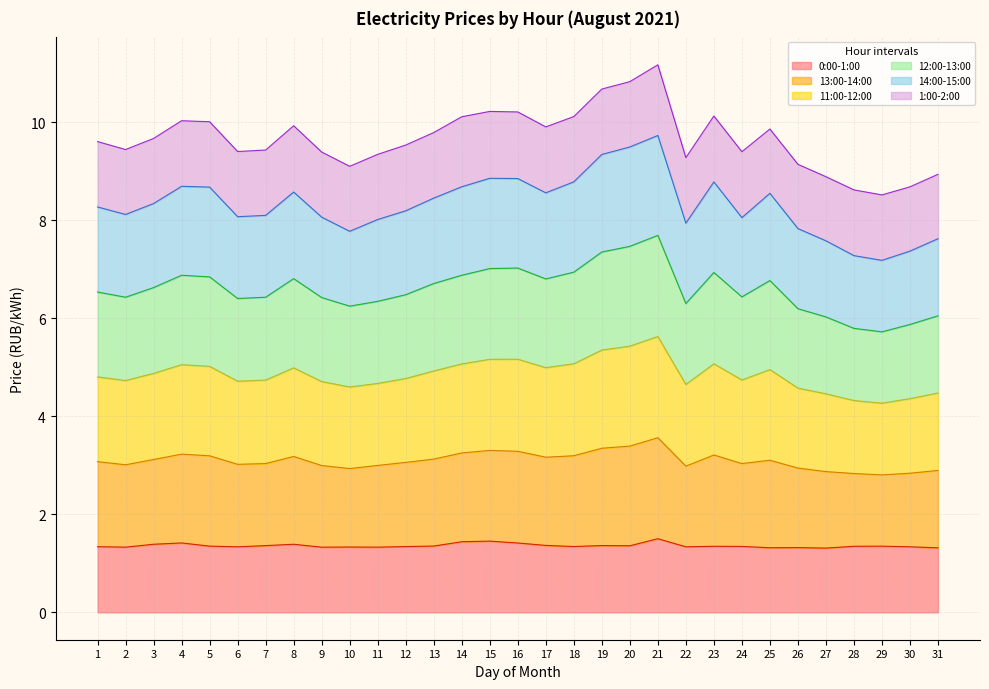

What is the total value across all series at 19?

10.7